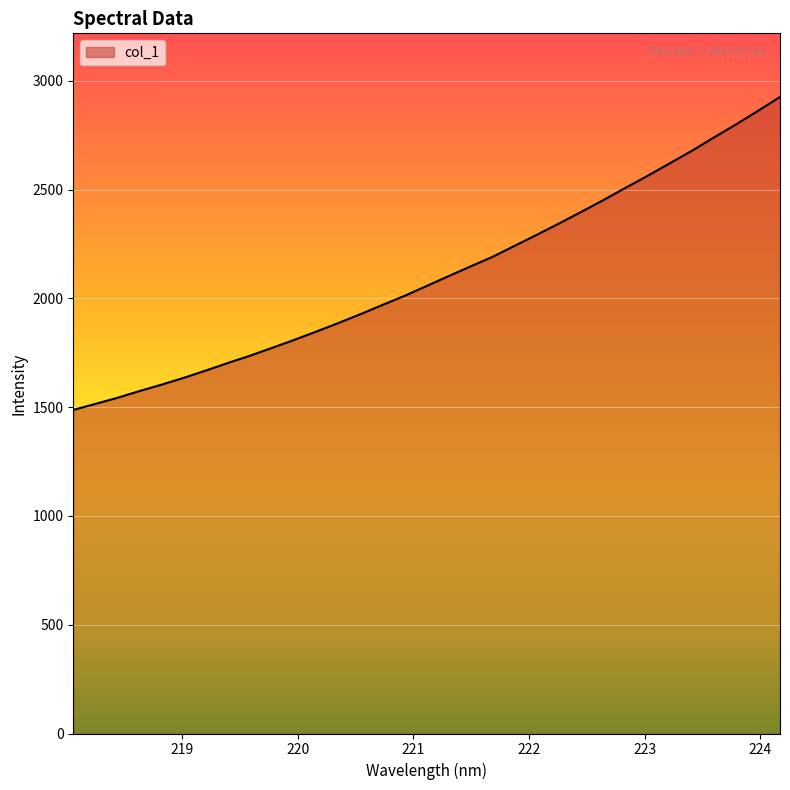

What is the difference between the maximum and minimum values?

1438.3